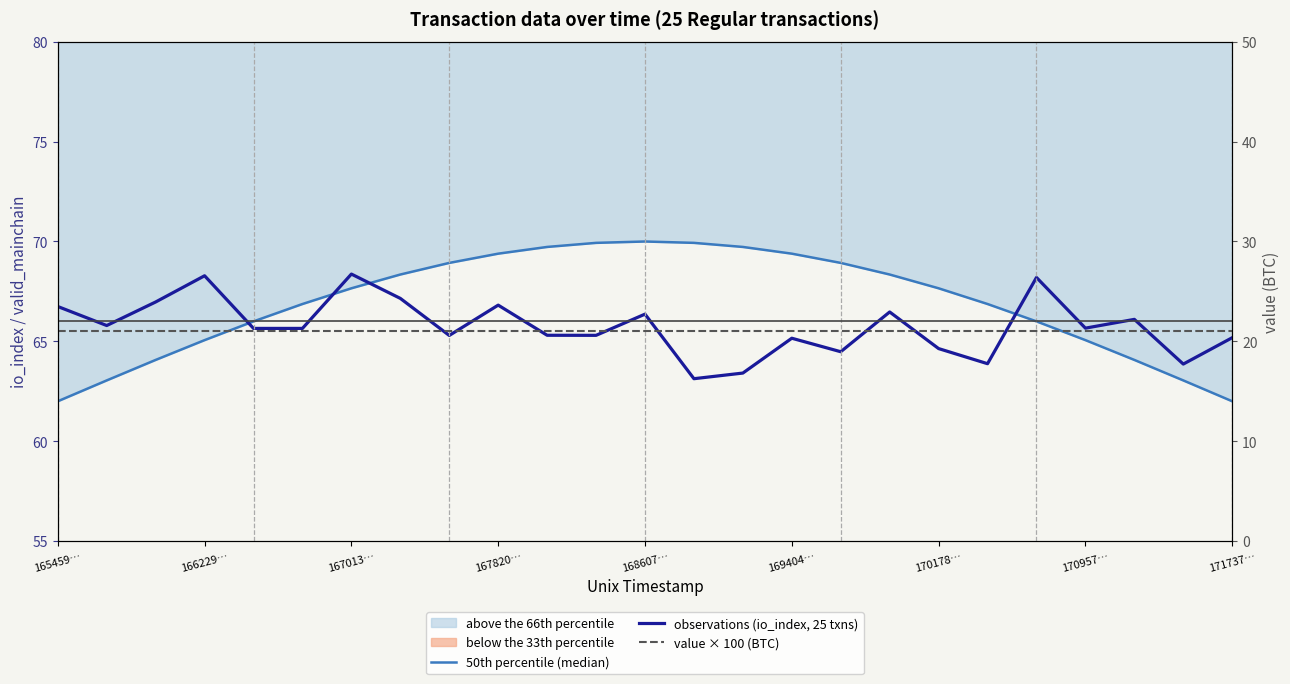

What is the total value across all series at 168607…?

152.7